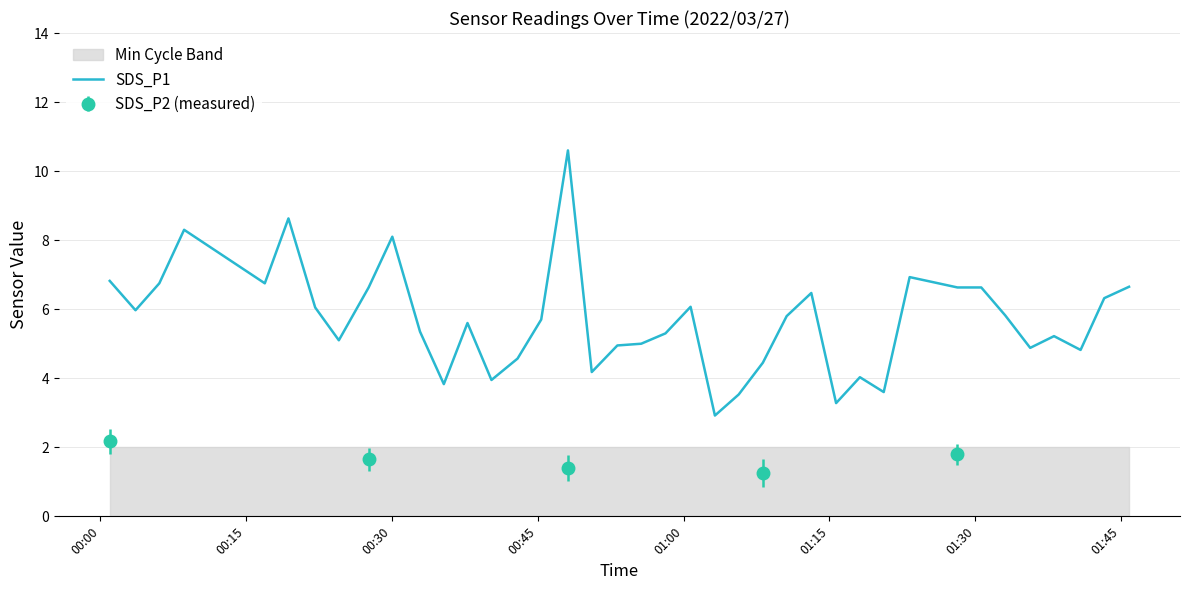

What is the maximum value shown in the chart?

10.6